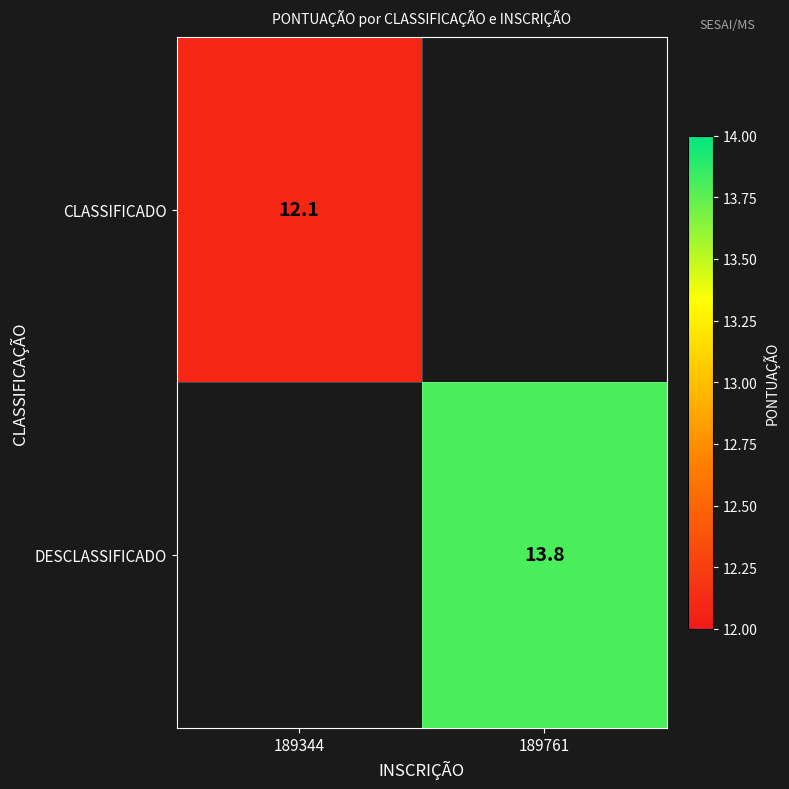

Is it true that DESCLASSIFICADO equals 13.8 at 189761?

True